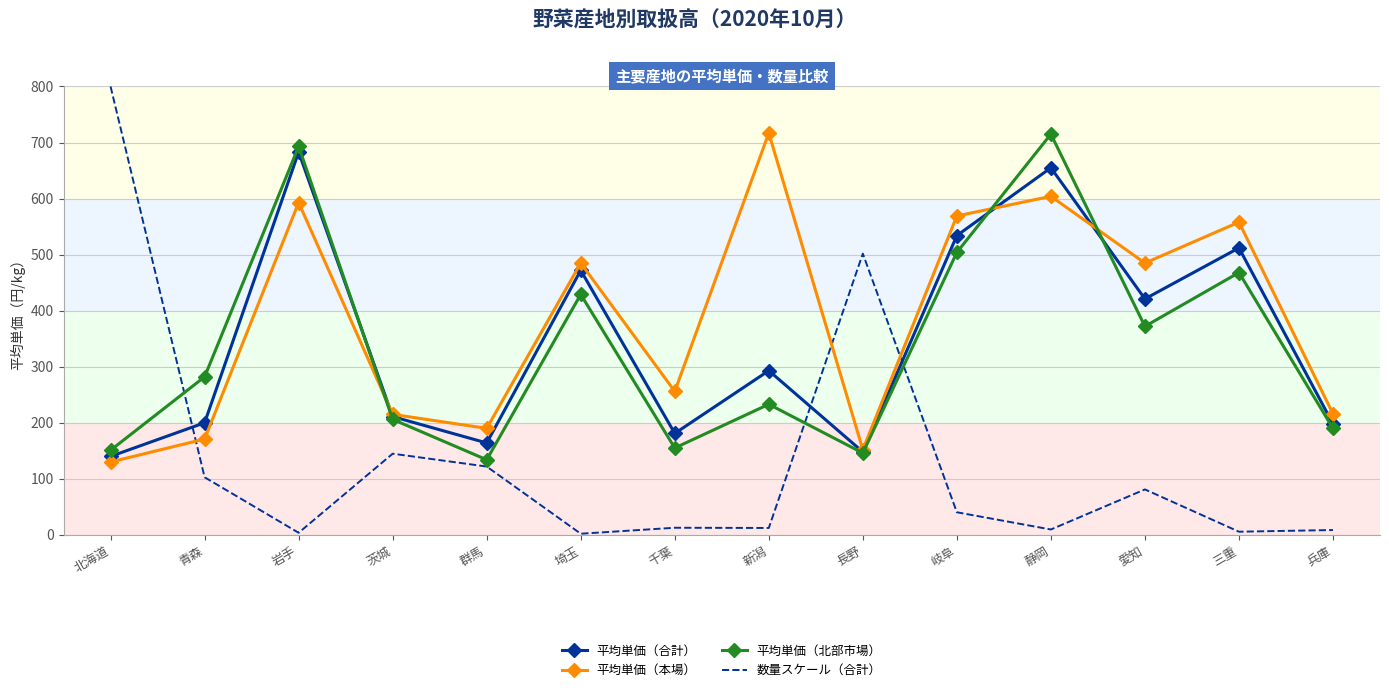

What value does the 平均単価（北部市場） series have at 青森?

282.0